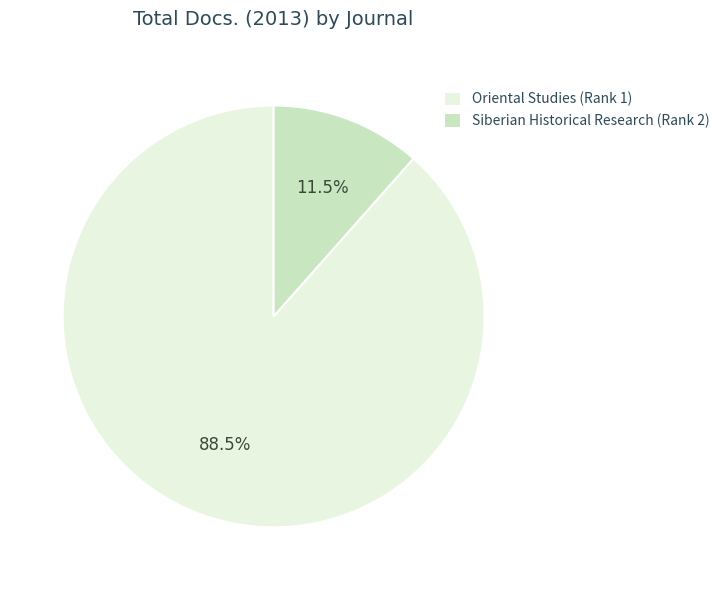

Is the sum of Siberian Historical Research and Oriental Studies greater than half?

Yes